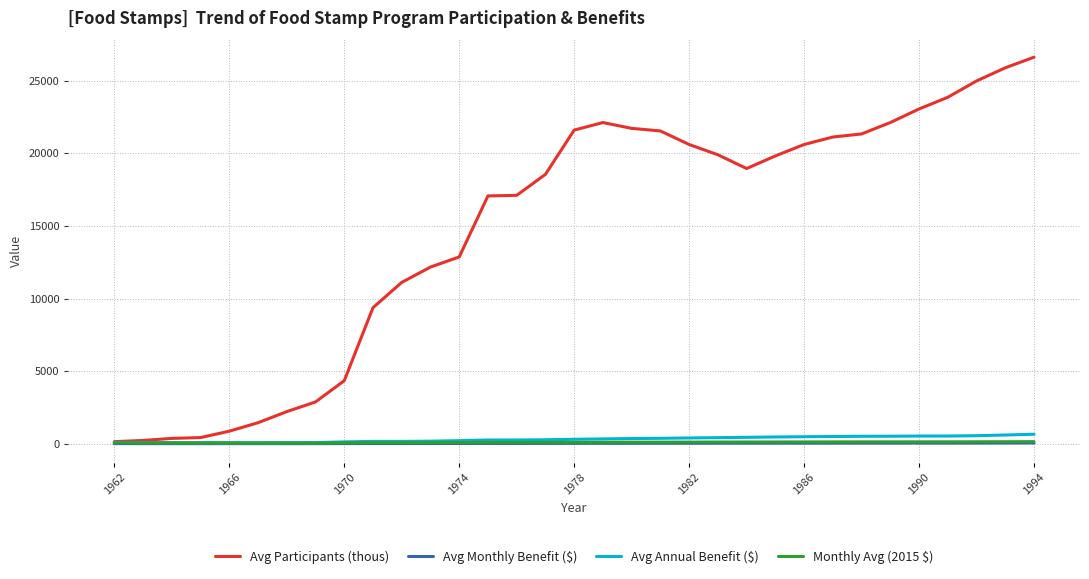

How many lines are shown in the chart?

4